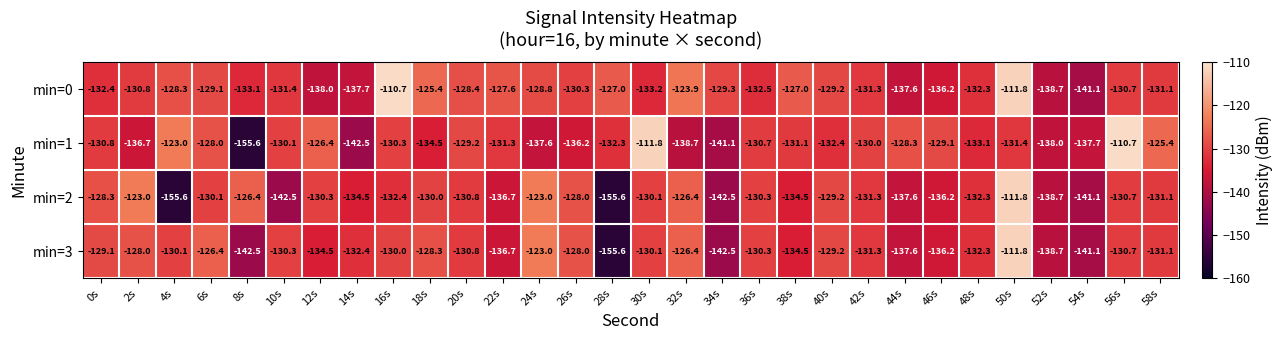

Which series has the largest range (max minus min)?

min=1